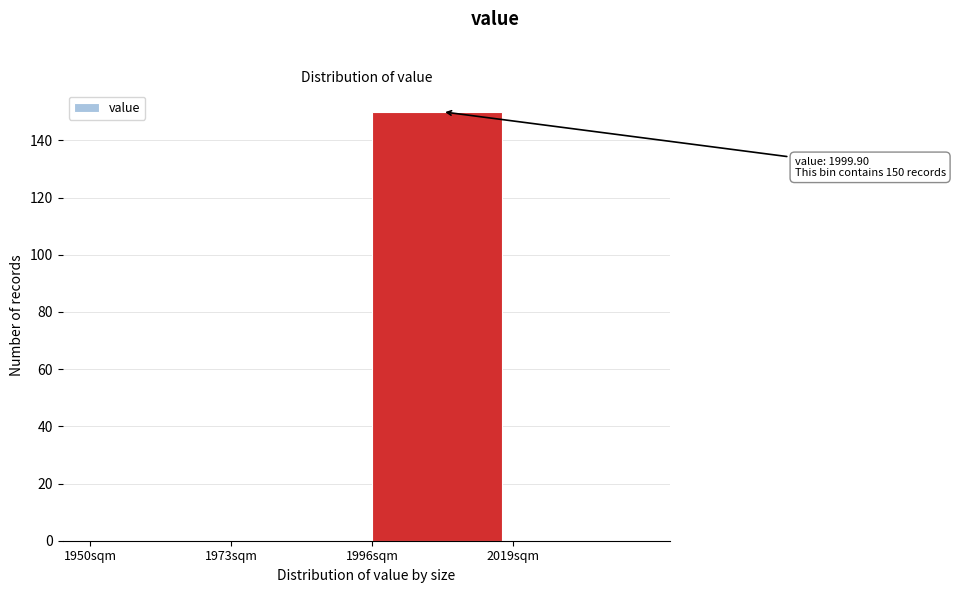

Which range on the x-axis has the tallest bar?

1996 to 2019